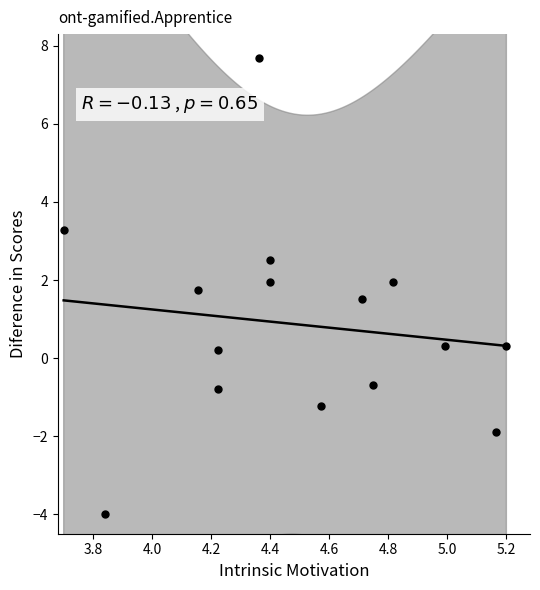

What is the range of X values (max minus min)?

1.5